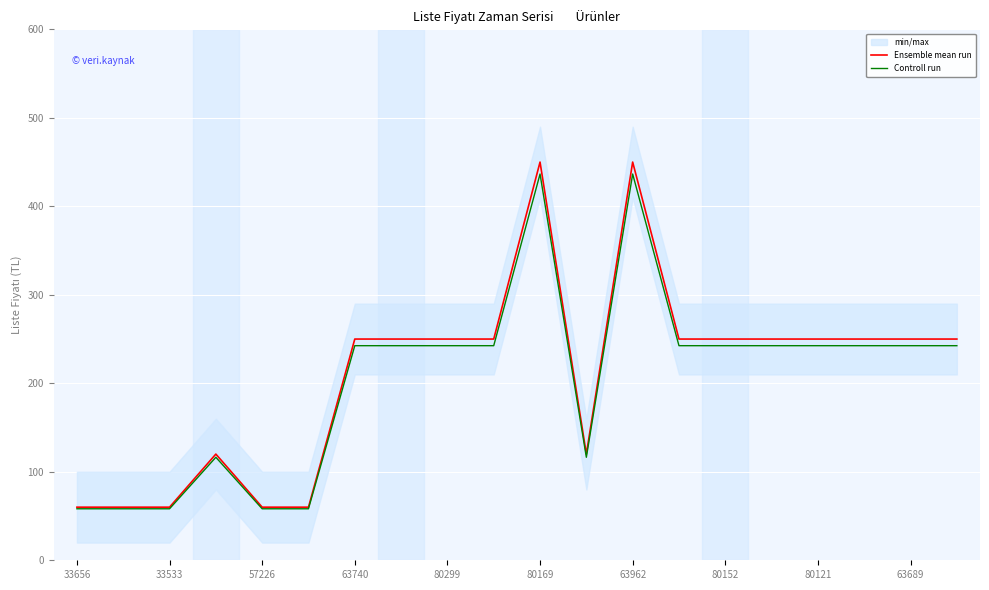

True or false: Ensemble mean run has a value of 19.8 at 80299.

False